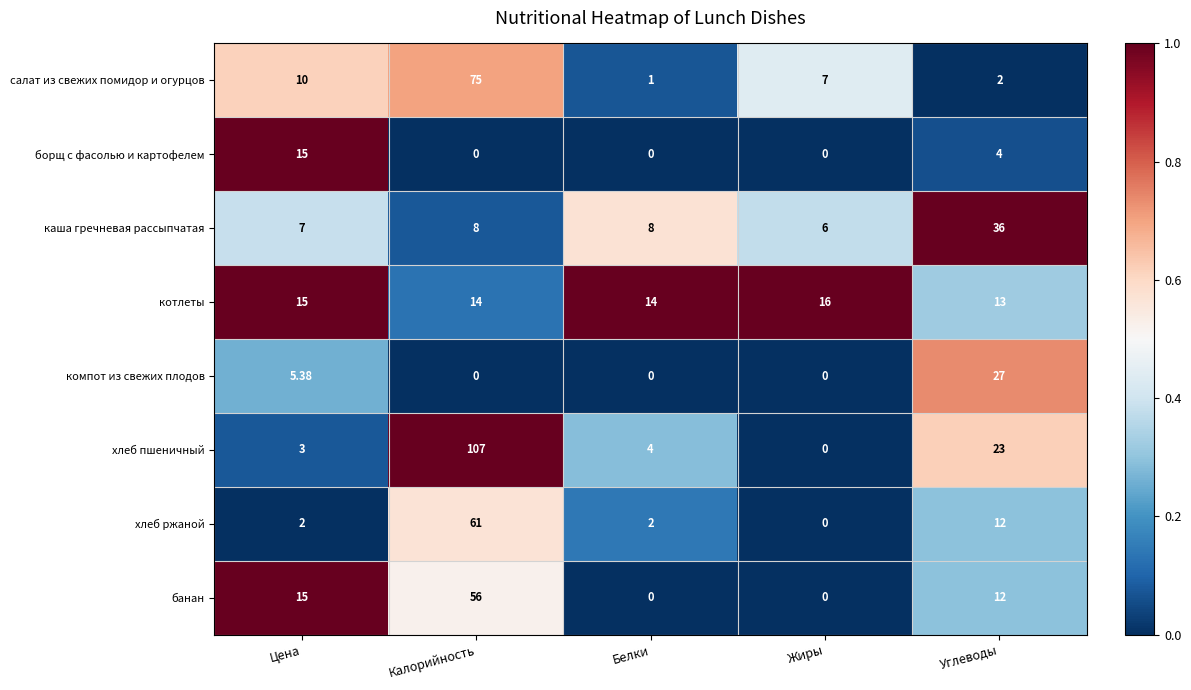

Rank the series by their maximum value, from lowest to highest.

борщ с фасолью и картофелем, котлеты, компот из свежих плодов, каша гречневая рассыпчатая, банан, хлеб ржаной, салат из свежих помидор и огурцов, хлеб пшеничный